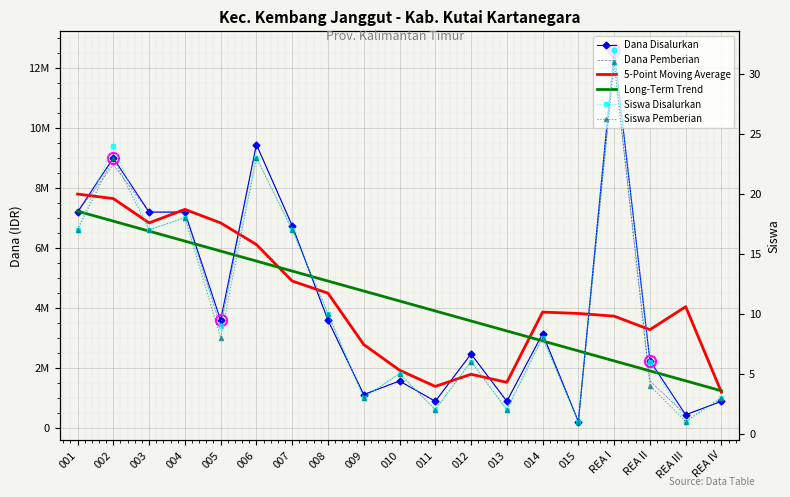

What position from the left is 012?

12